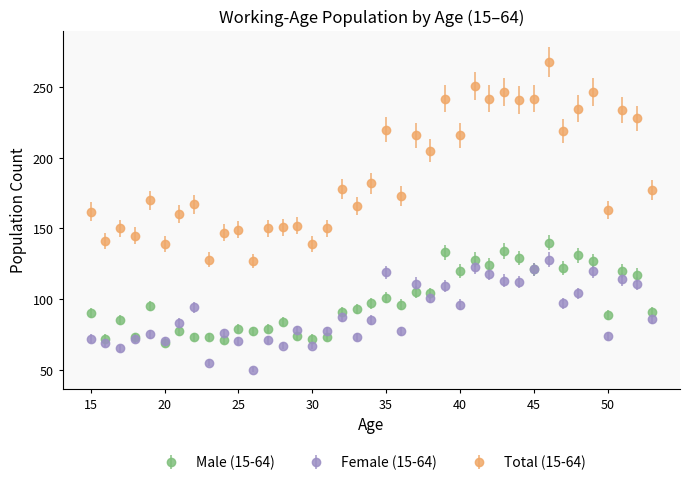

What are all the series names shown in the legend?

Male (15-64), Female (15-64), Total (15-64)